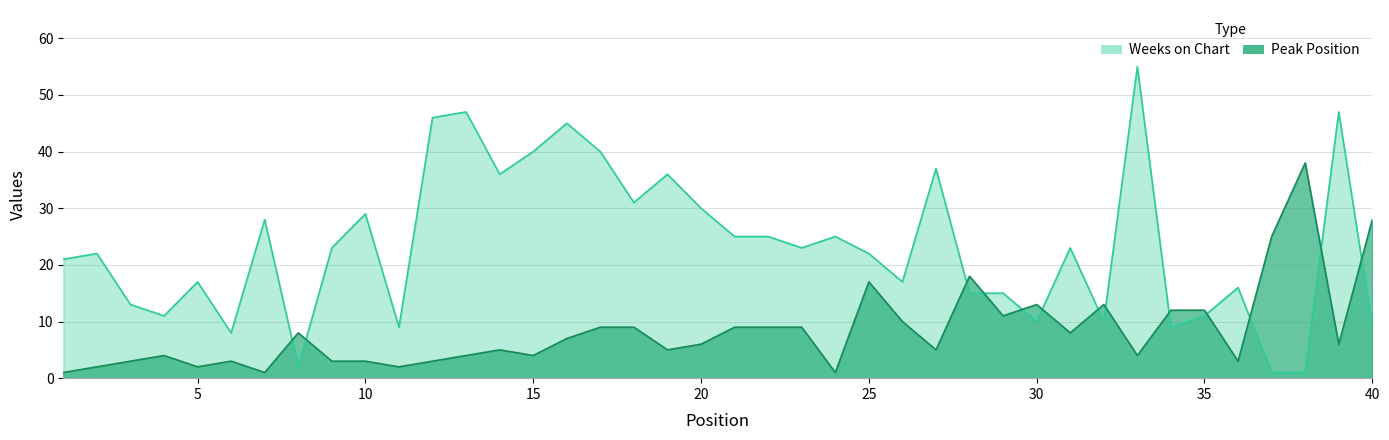

Rank the series by their maximum value, from lowest to highest.

Peak Position, Weeks on Chart